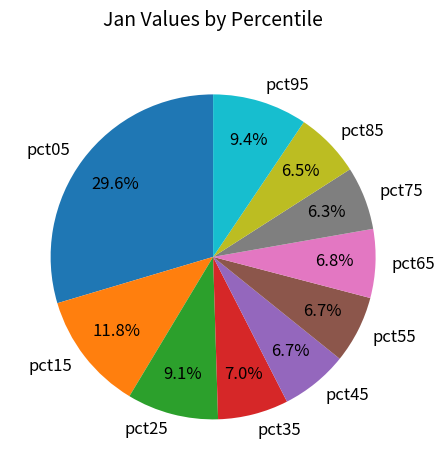

True or false: pct05 accounts for 30% of the total.

True